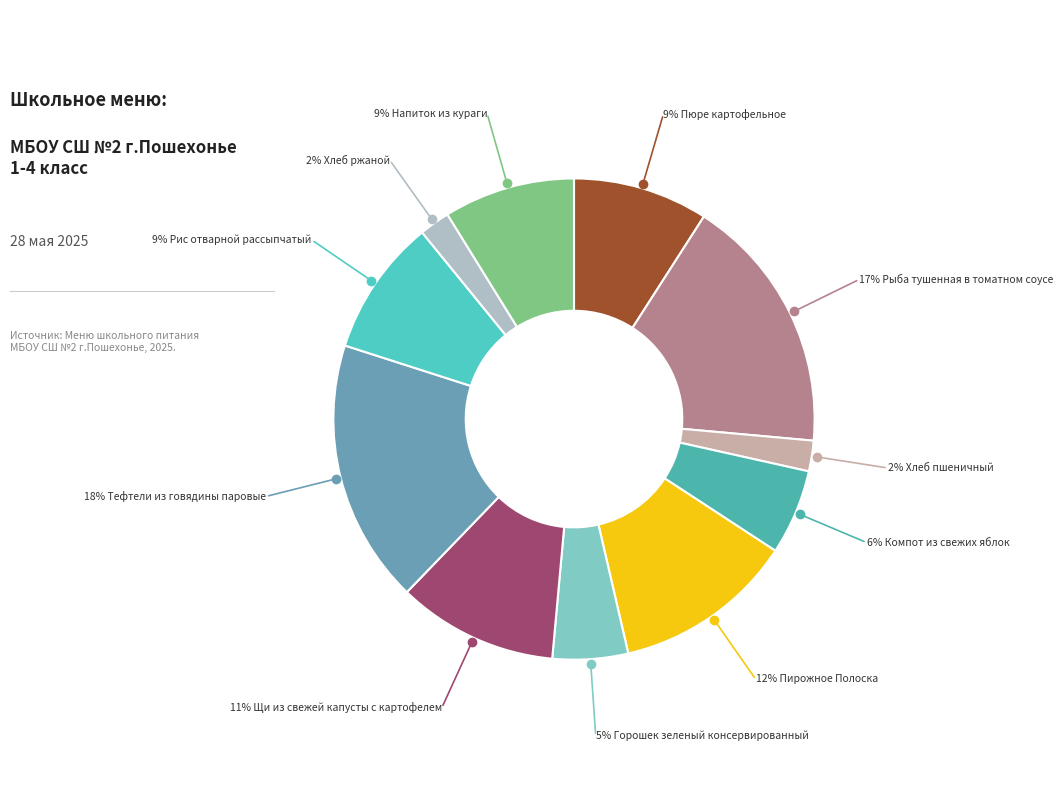

Which slice is the smallest?

Хлеб пшеничный